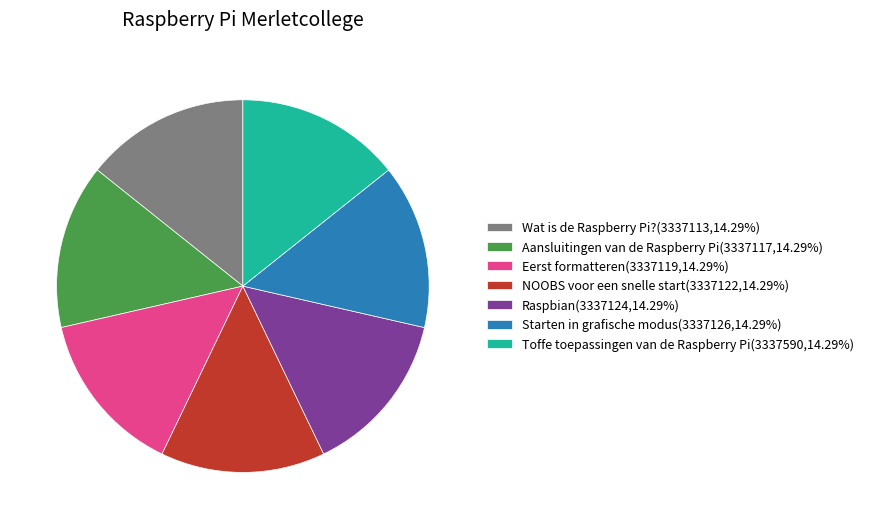

How many segments does this pie chart have?

7